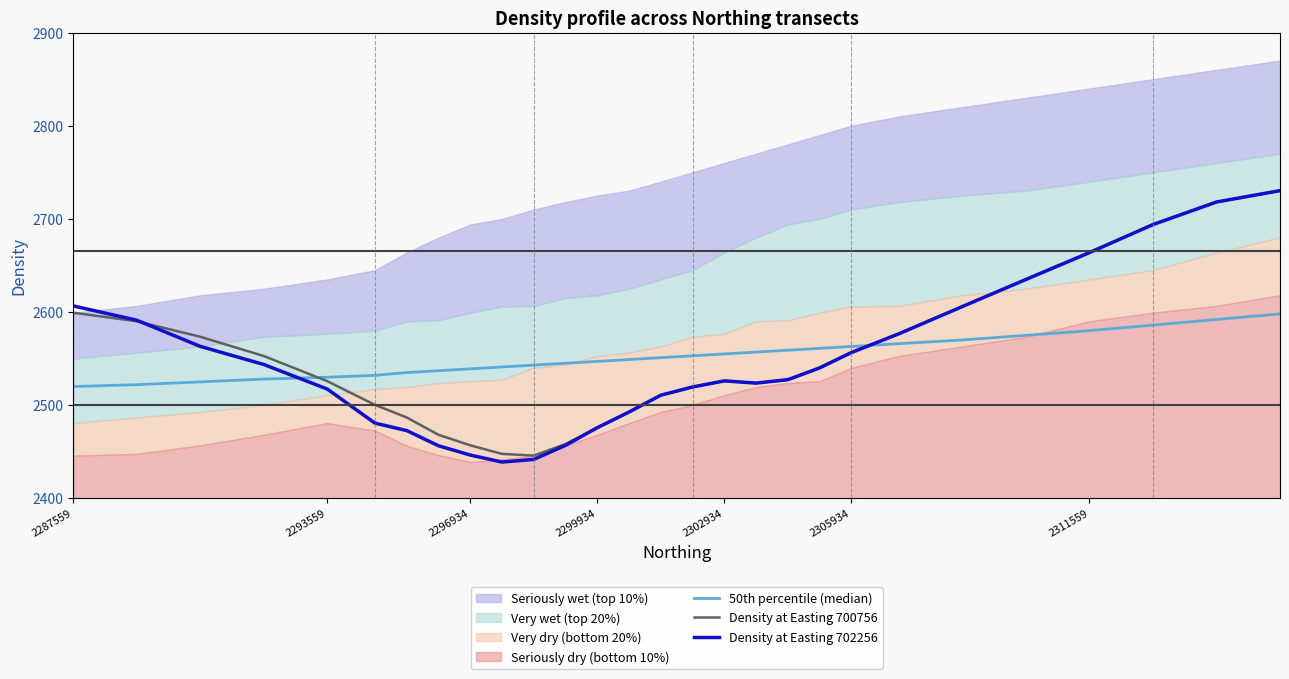

True or false: Density at Easting 700756 has a value of 2663.8 at 2311559.

True